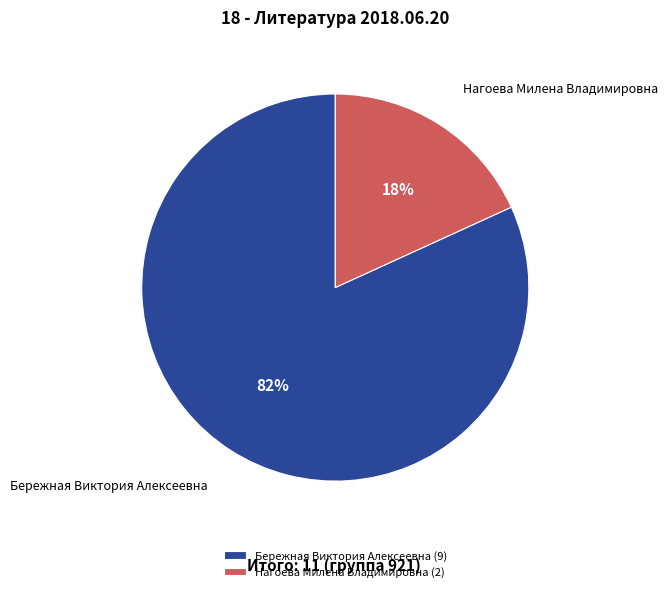

What percentage is the Нагоева Милена Владимировна slice, to the nearest percent?

18%